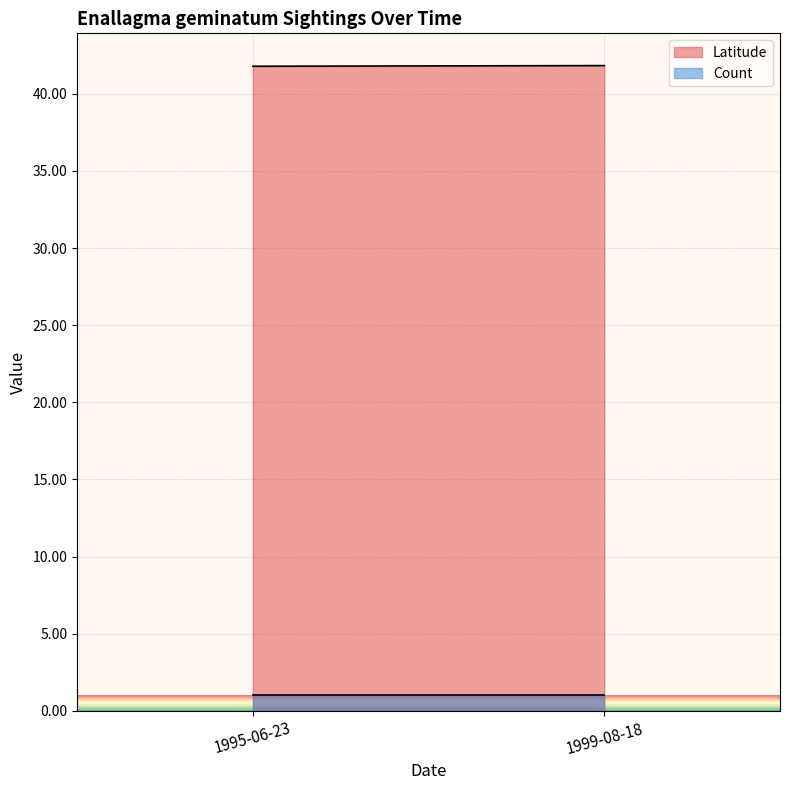

Between 1999-08-18 and 1999-08-18, which is larger?

1999-08-18